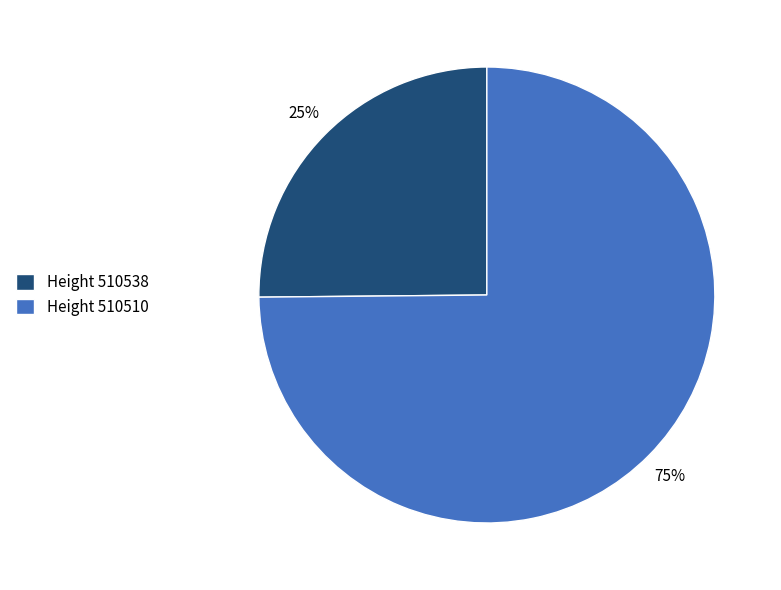

Is it true that Height 510538 is 25% of the pie?

True